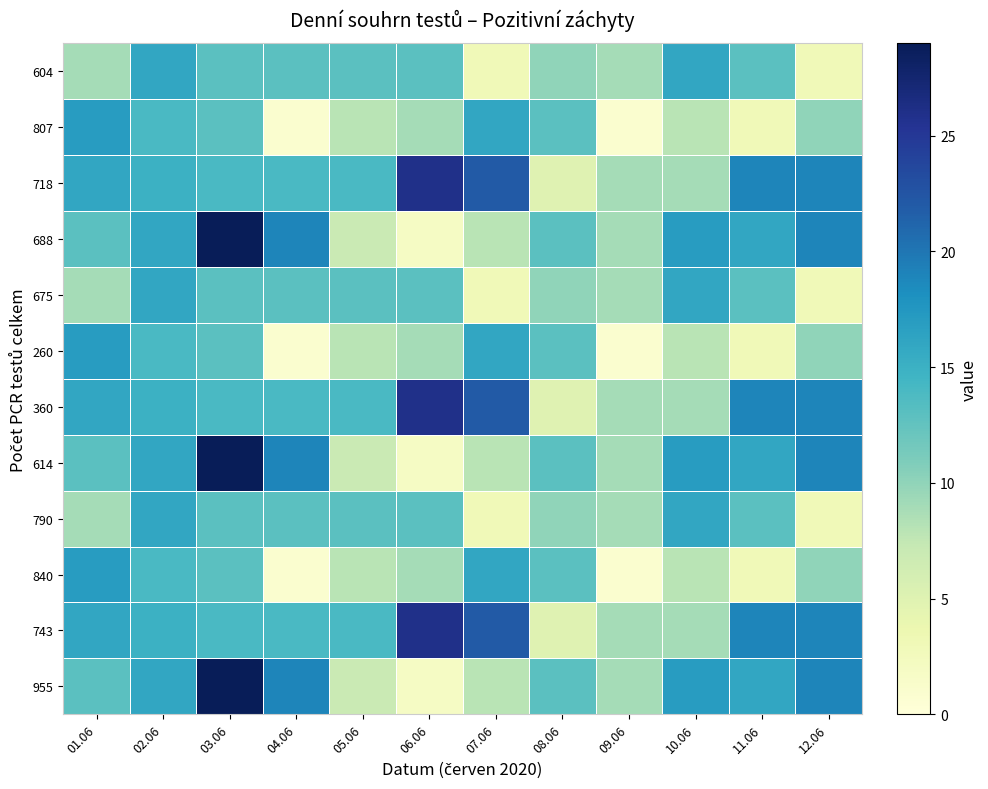

At which category is the sum across all series the highest?

03.06